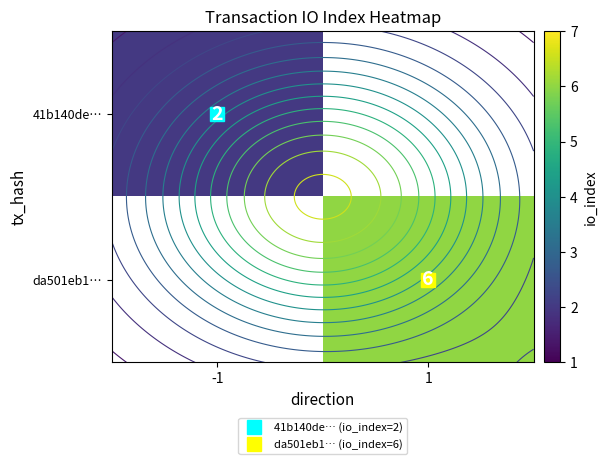

Is it true that da501eb1… equals 6.0 at 1?

True